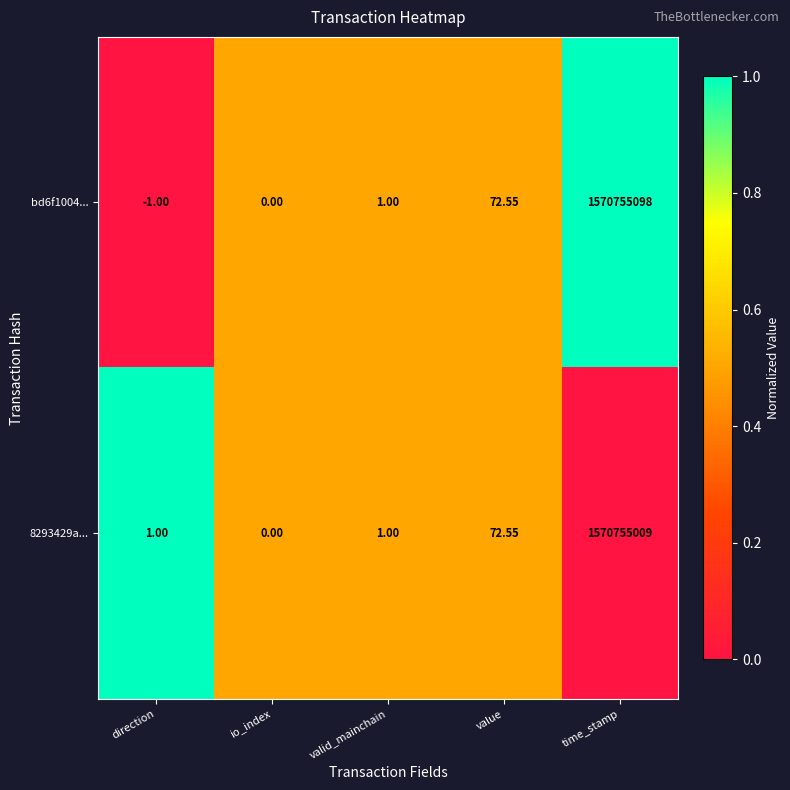

Which category has the lowest value across all series?

direction